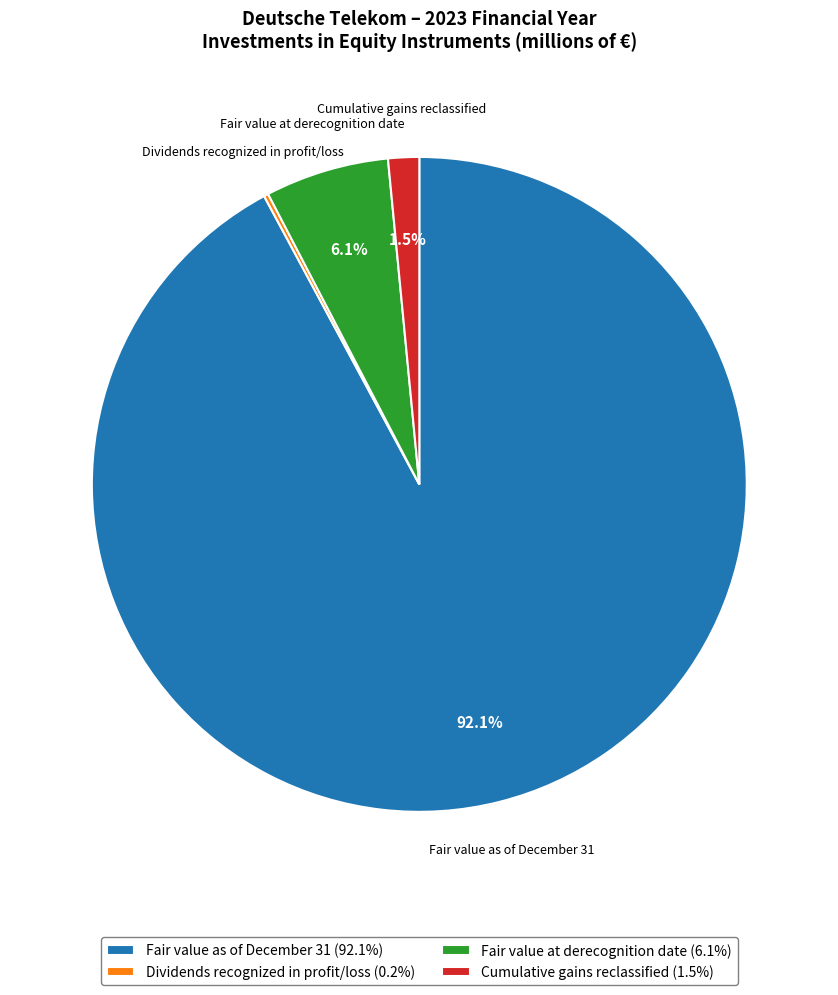

Does any single category account for the majority?

Yes